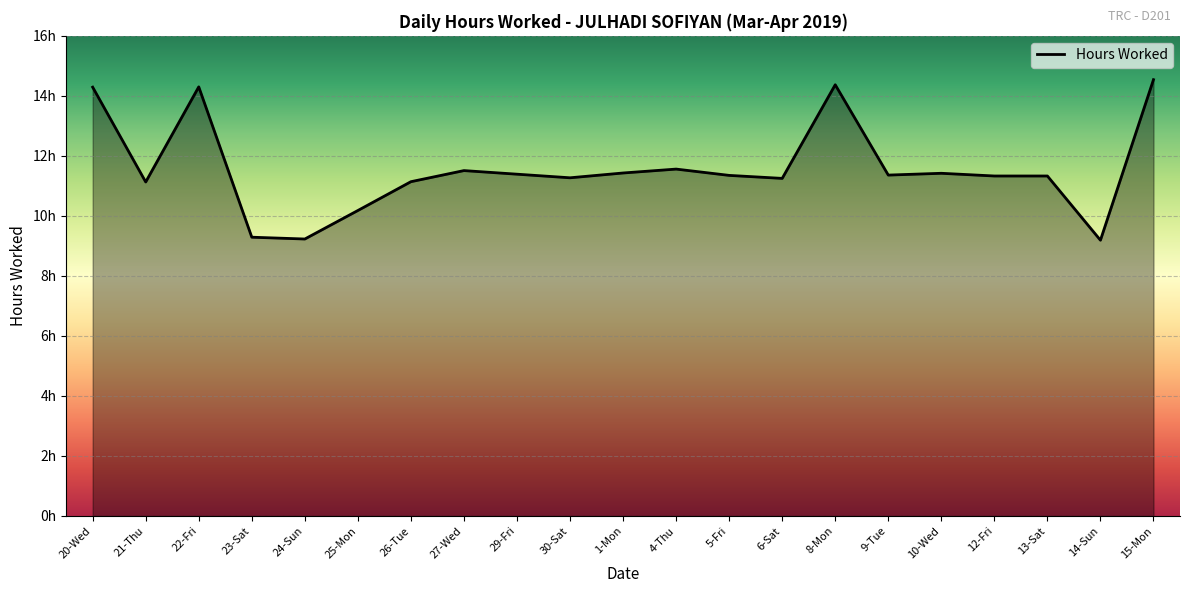

Rank the categories by value from highest to lowest.

15-Mon, 8-Mon, 22-Fri, 20-Wed, 4-Thu, 27-Wed, 1-Mon, 10-Wed, 29-Fri, 9-Tue, 5-Fri, 12-Fri, 13-Sat, 30-Sat, 6-Sat, 26-Tue, 21-Thu, 25-Mon, 23-Sat, 24-Sun, 14-Sun